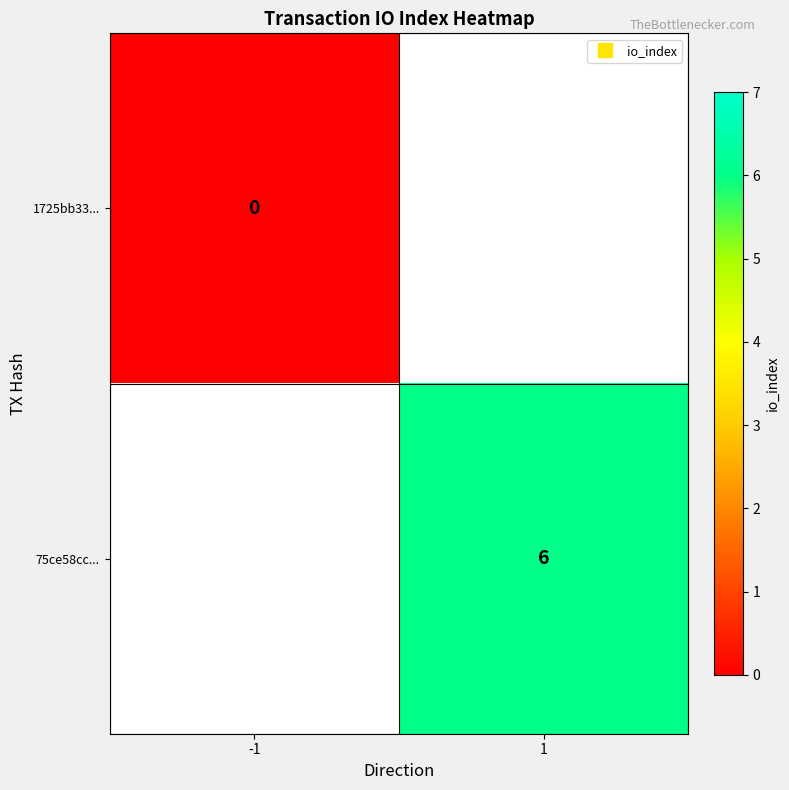

List the labels in order of 75ce58cc... value, largest first.

-1, 1